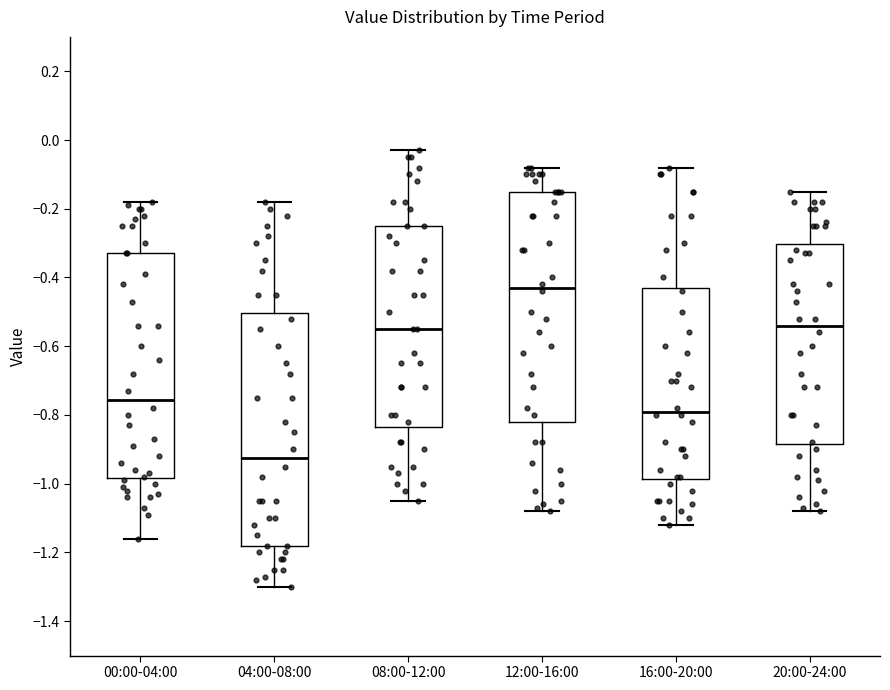

Where is the lower edge of the box for 16:00-20:00 on the y-axis? The values are not printed on the chart, so give them approximately, as read against the axis.

-0.98